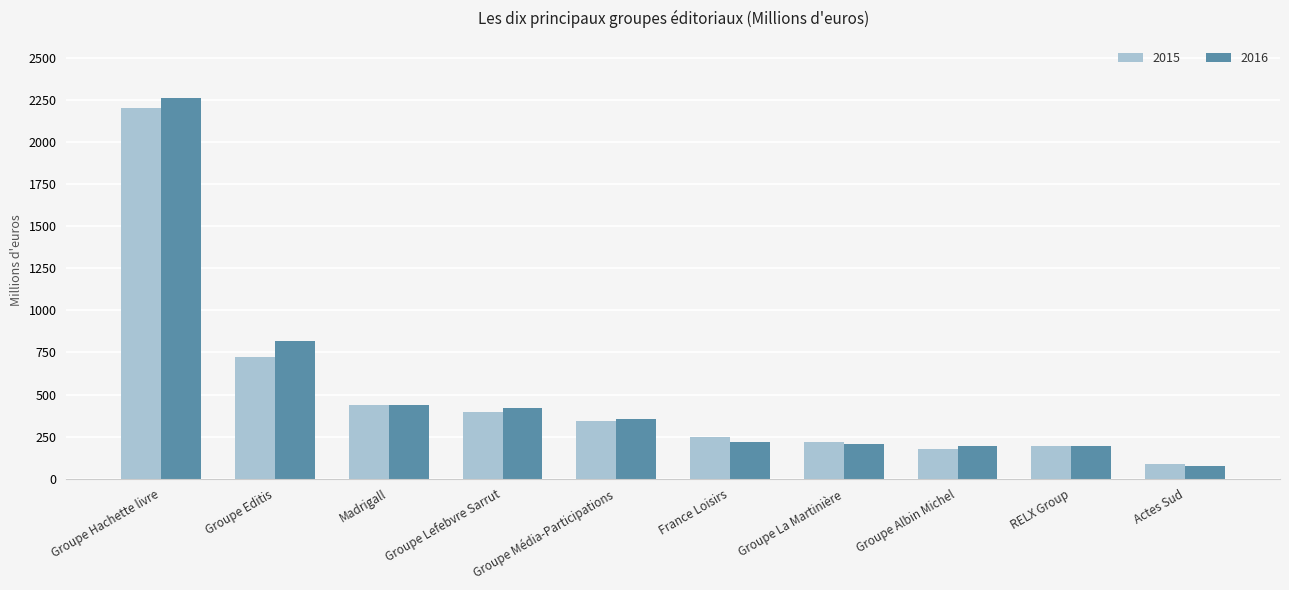

What is the label of the 3rd bar from the right?

Groupe Albin Michel